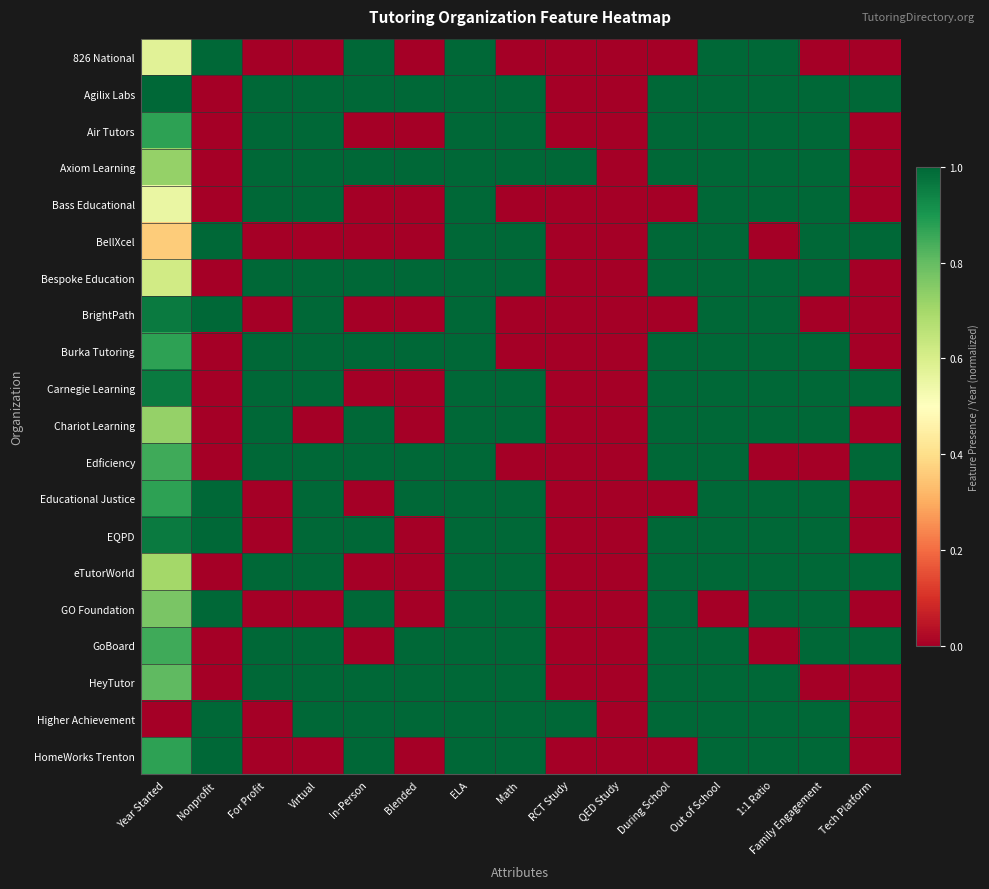

What is the maximum value shown in the chart?

1.0